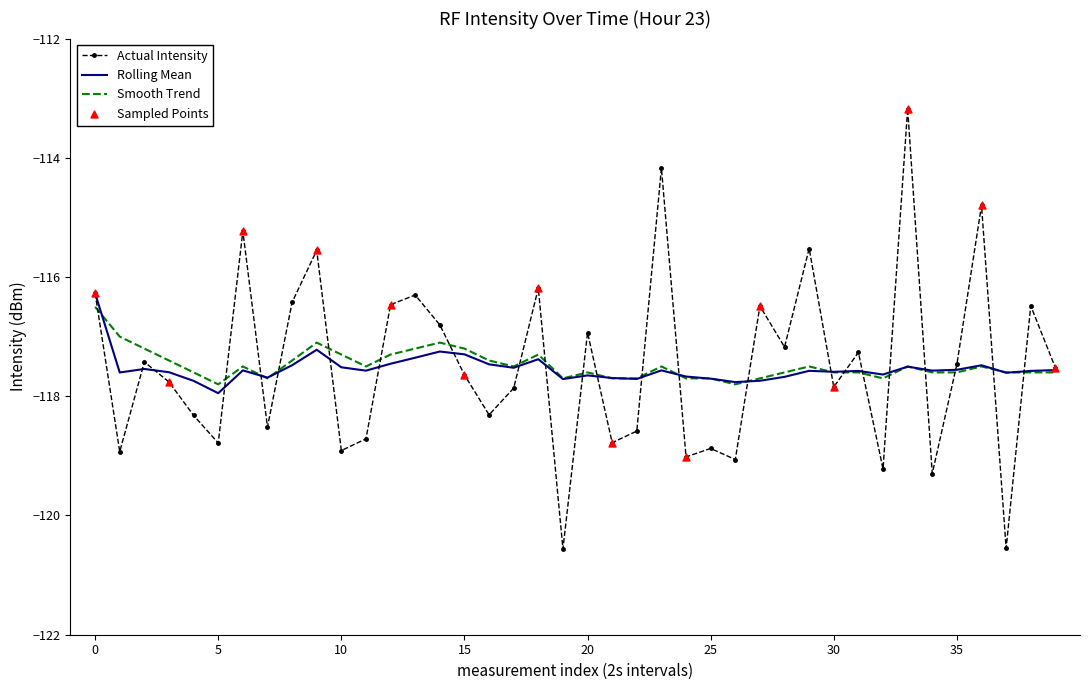

What is the smallest value displayed?

-120.6